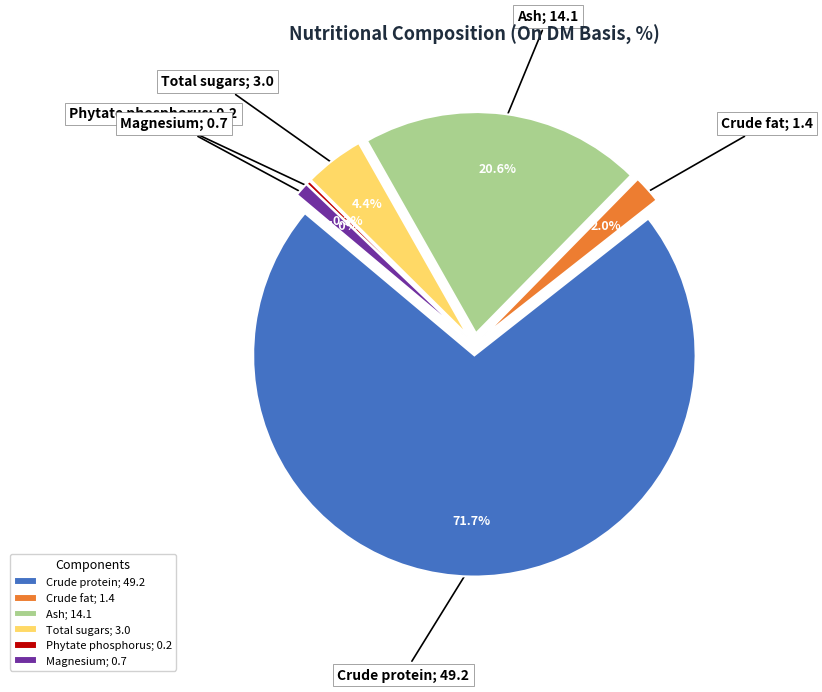

How many slices are in this pie chart?

6